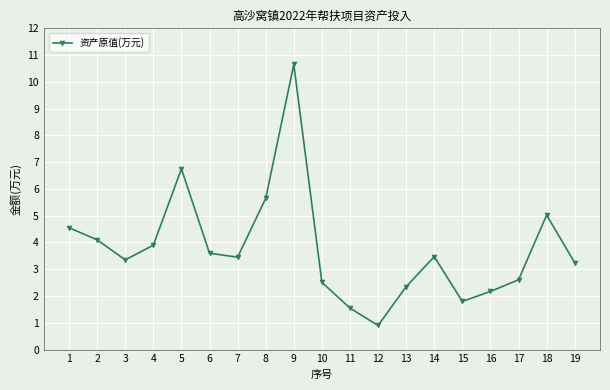

What is the sum of all values?

71.6